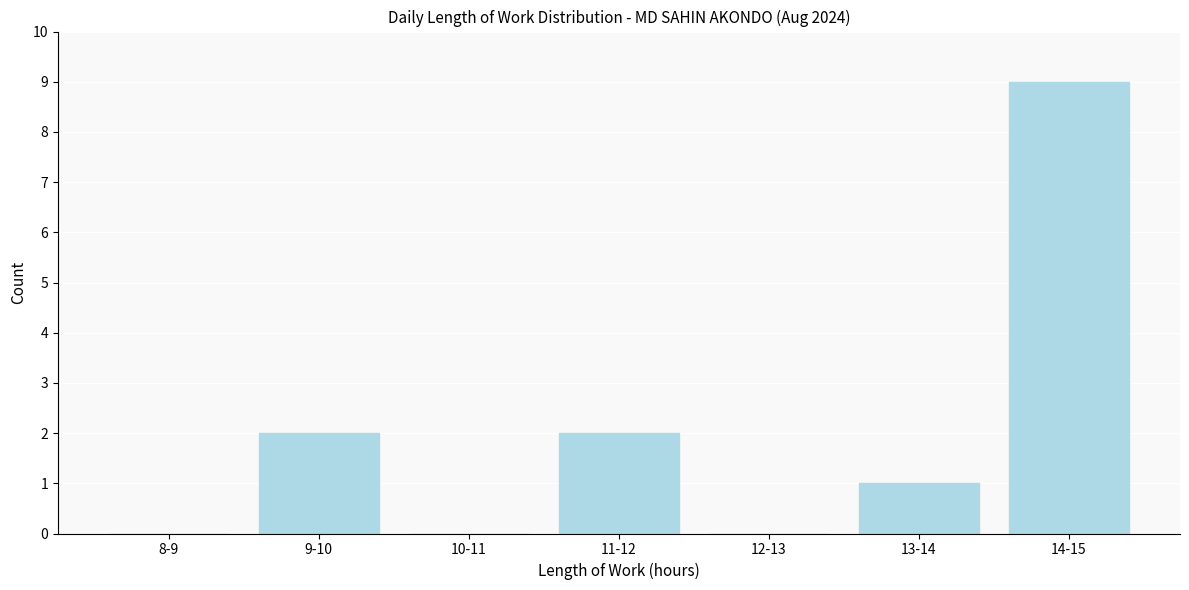

Reading left to right, extract all data points from this chart.

8-9=0	9-10=2	10-11=0	11-12=2	12-13=0	13-14=1	14-15=9